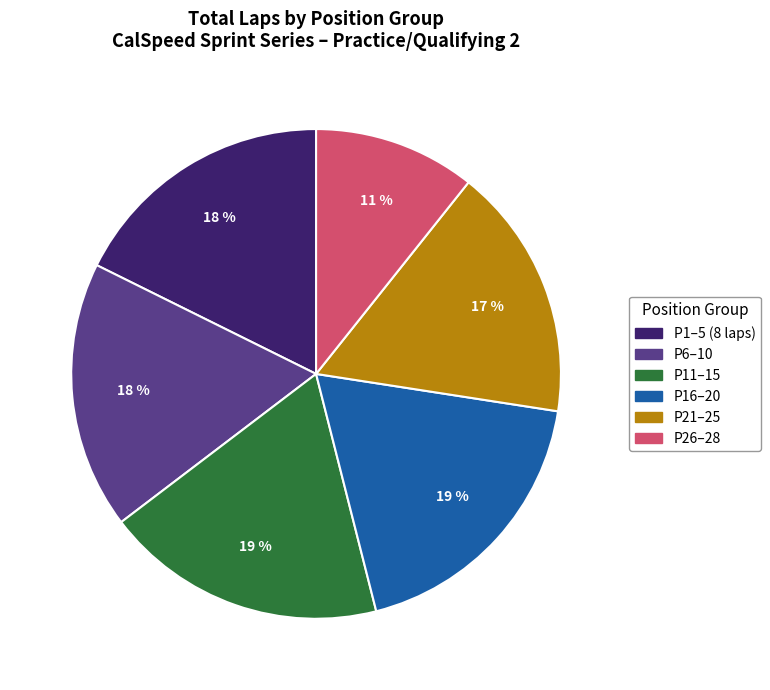

What is the smallest slice in the pie chart?

P26–28